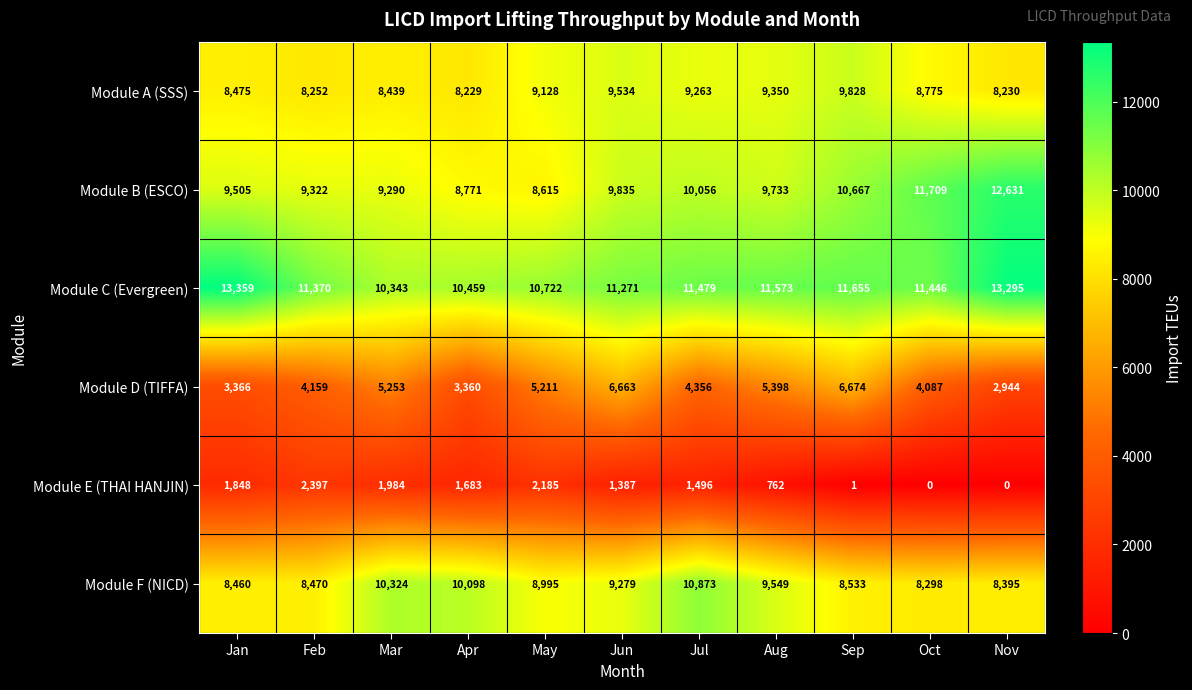

Count the number of categories in the chart.

11